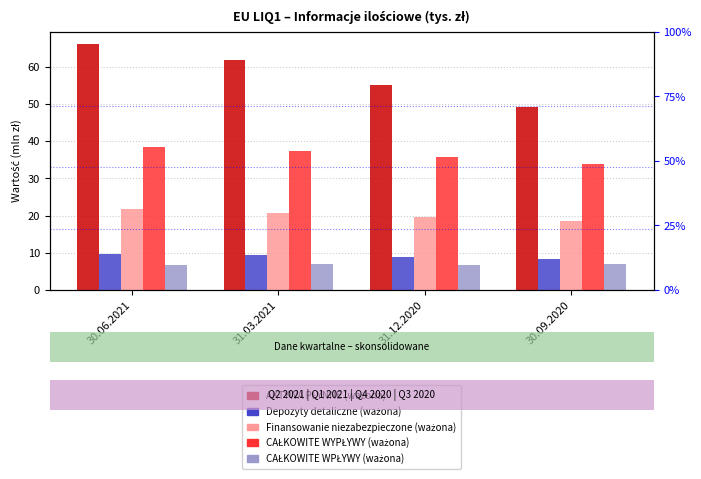

What are all the series names shown in the legend?

AKTYWA PŁYNNE (ważona), Depozyty detaliczne (ważona), Finansowanie niezabezpieczone (ważona), CAŁKOWITE WYPŁYWY (ważona), CAŁKOWITE WPŁYWY (ważona)